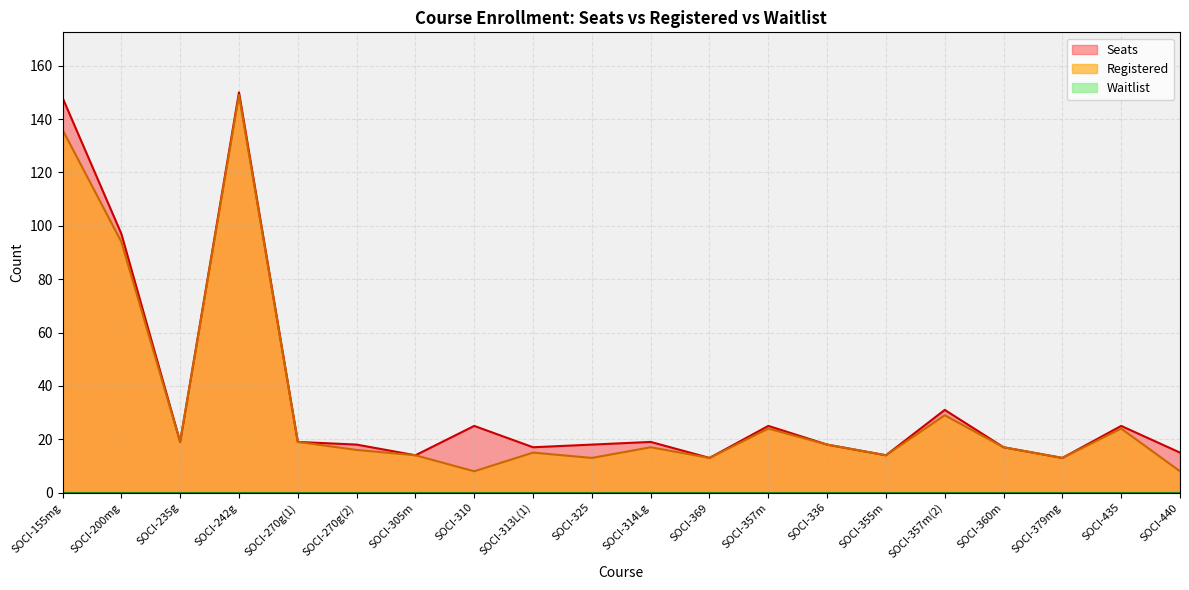

What is the label of the 18th point from the left?

SOCI-379mg